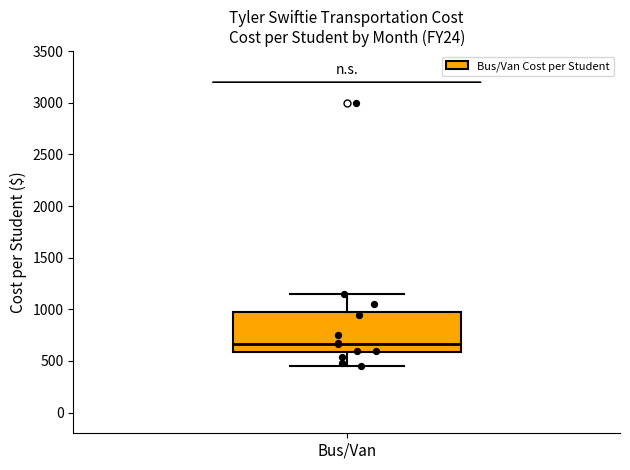

Transcribe this box plot: give where the median line is, the range the box spans, and where the two whiskers end, as read against the y-axis. The values are not printed on the chart, so give them approximately, as read against the axis.

median 650, box 600 to 1000, whiskers 450 to 1150